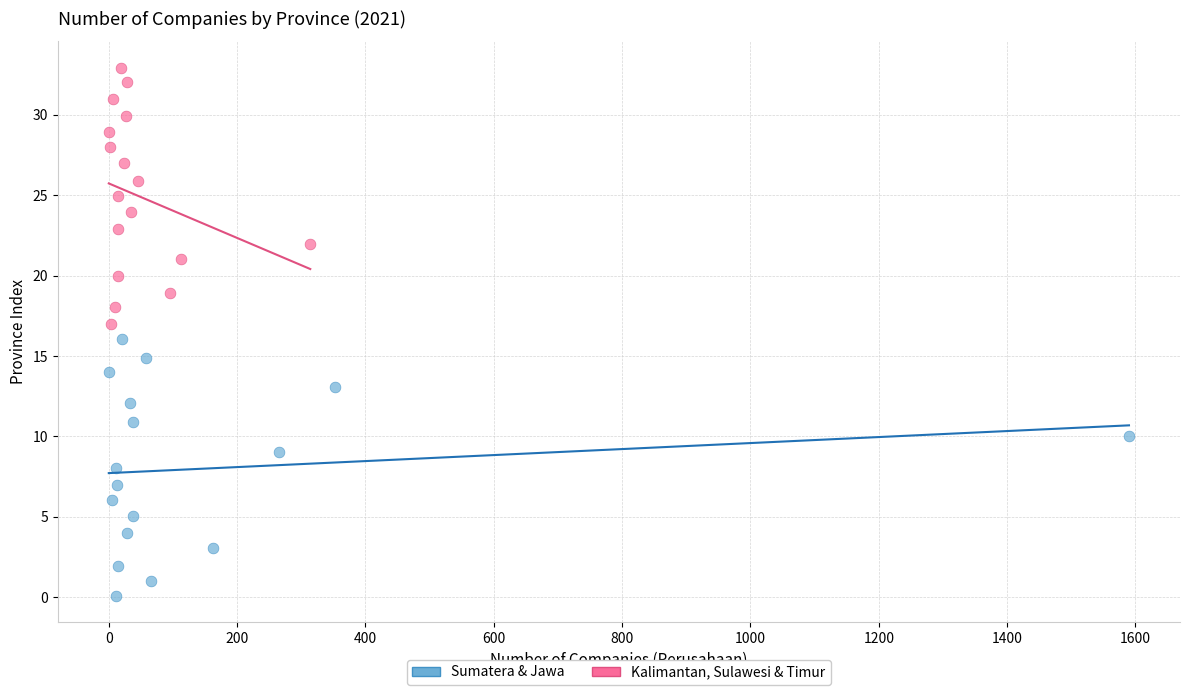

Which series reaches the maximum Y coordinate?

Kalimantan, Sulawesi & Timur